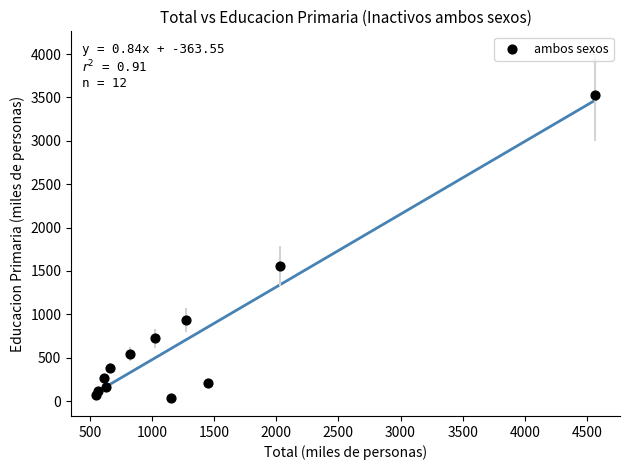

What is the range of X values (max minus min)?

4014.5